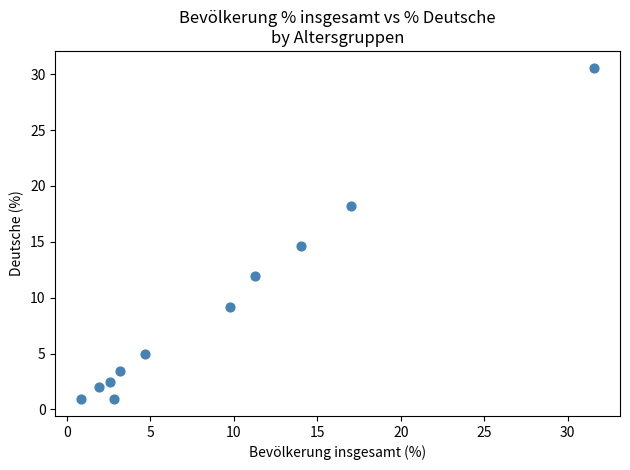

What Y value in the scatter plot is closest to 15?

14.6